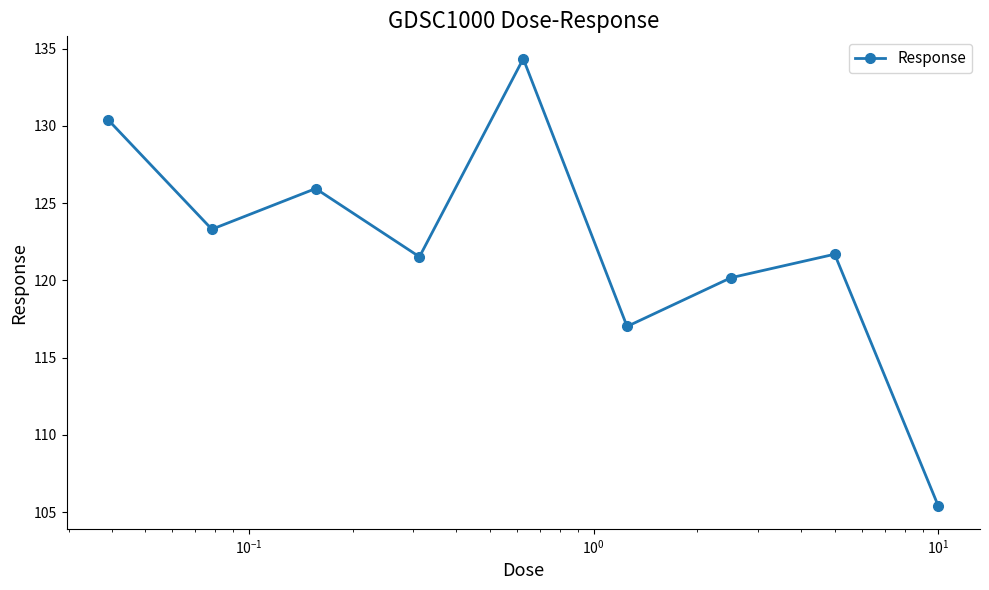

What is the value of the 8th point from the left?

121.7